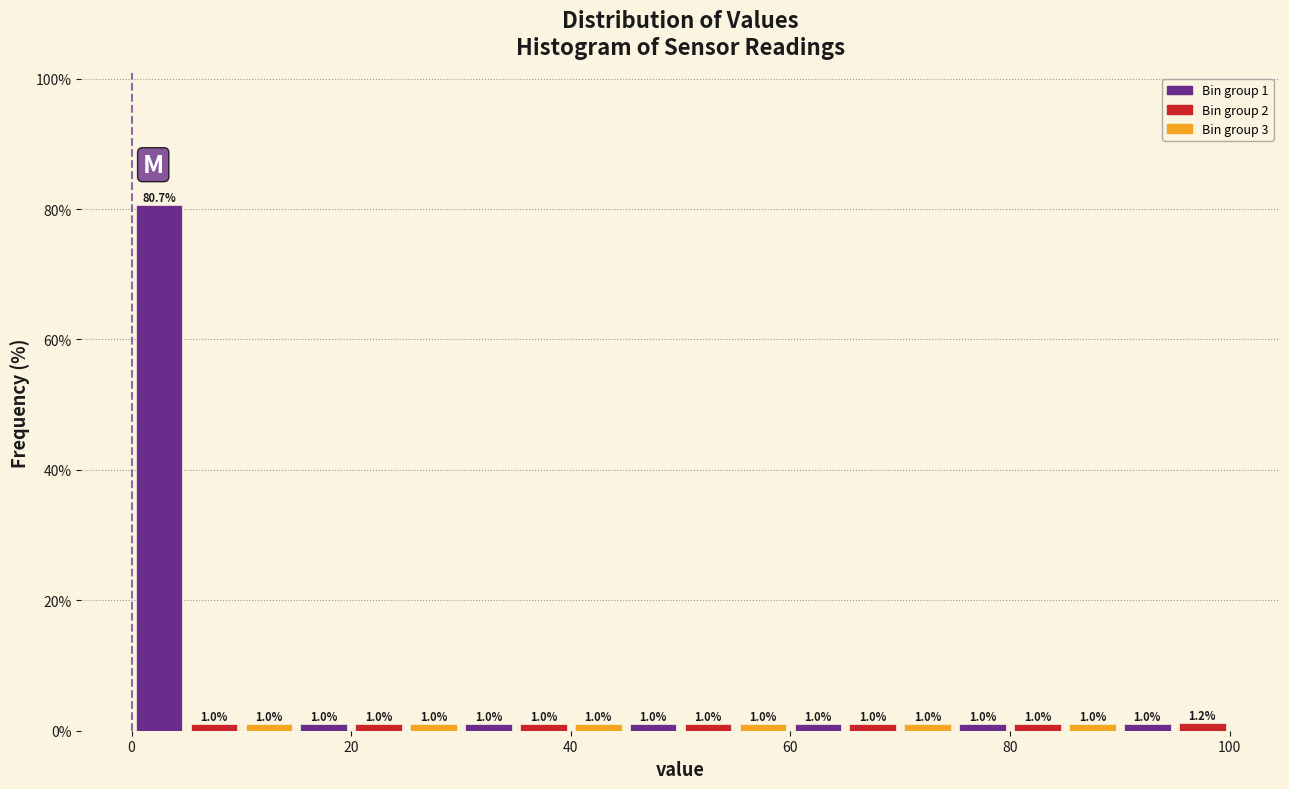

Read against the x-axis, roughly where is the centre of the tallest bar?

2